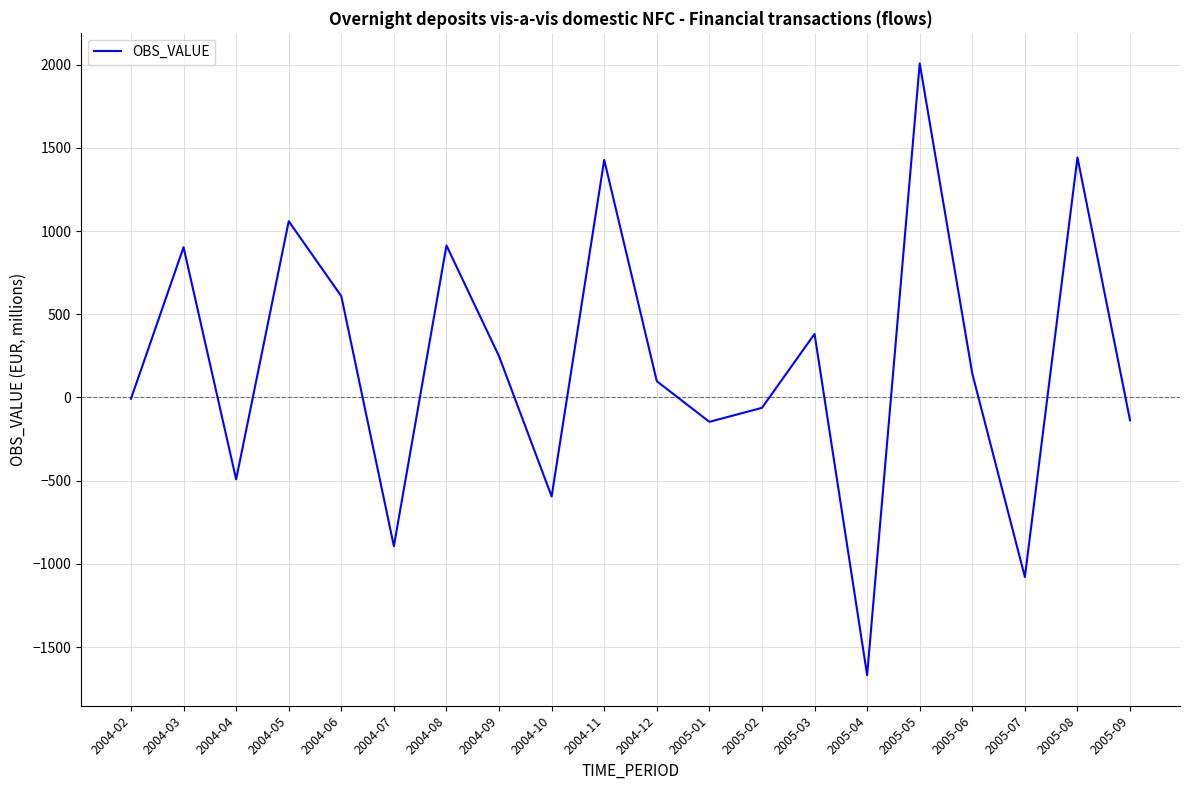

Which has a higher value, 2004-03 or 2004-02?

2004-03